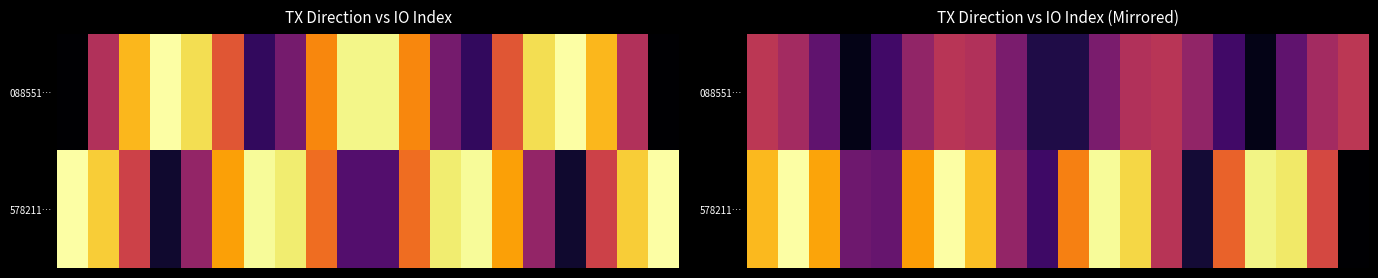

What is the average value of the 088551… series?

7.5